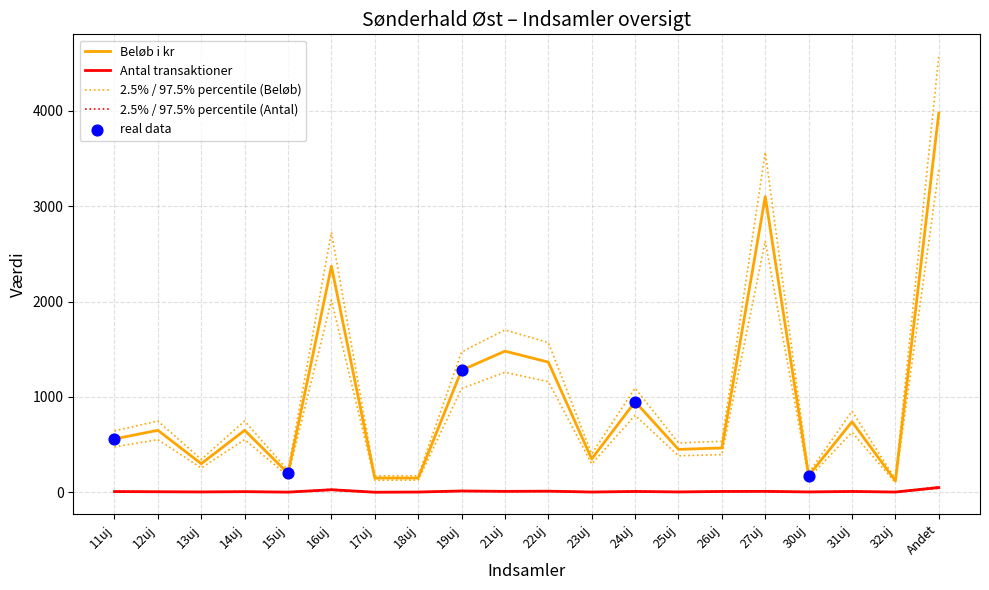

At how many categories does at least one series exceed 1572?

4